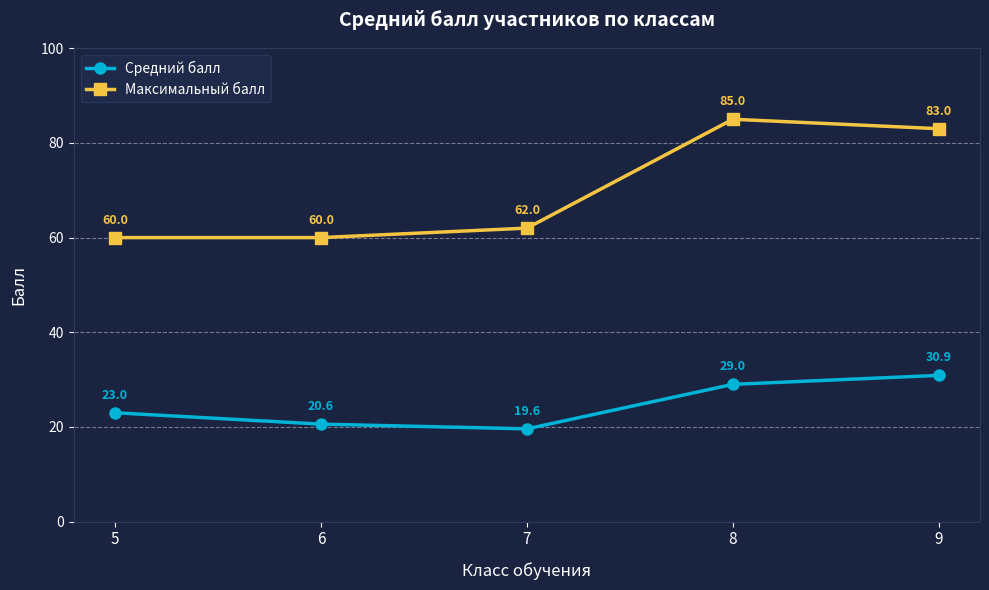

At 5, list the series in order from smallest to largest.

Средний балл, Максимальный балл